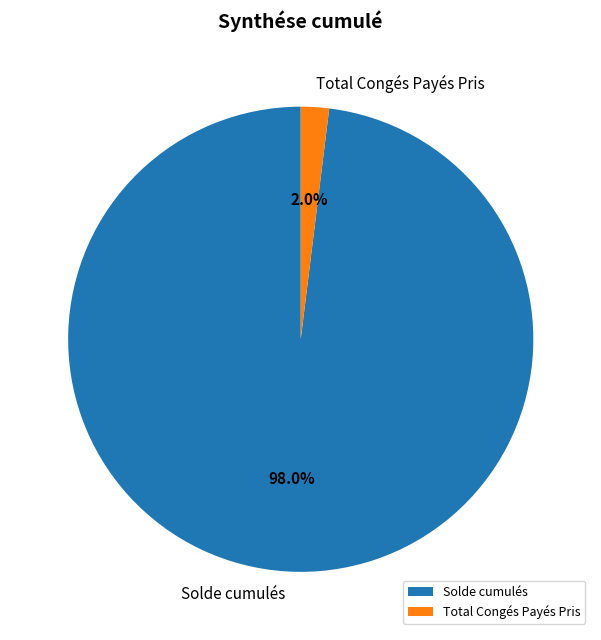

The Total Congés Payés Pris slice represents 10% of the pie. True or false?

False